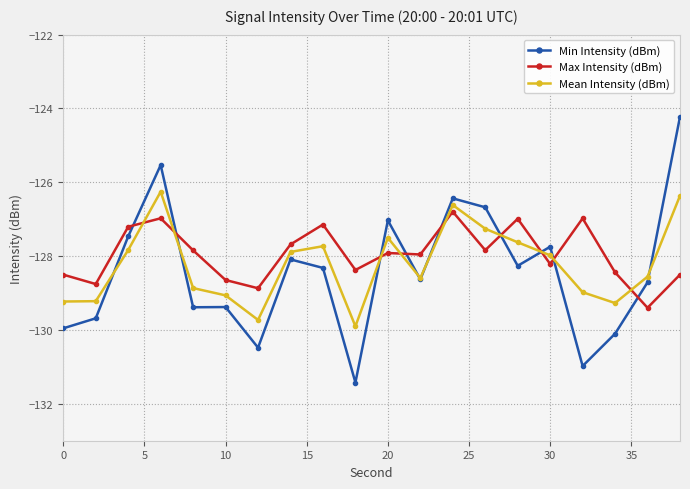

What is the value of the Max Intensity (dBm) point at the 8th from the left?

-127.7